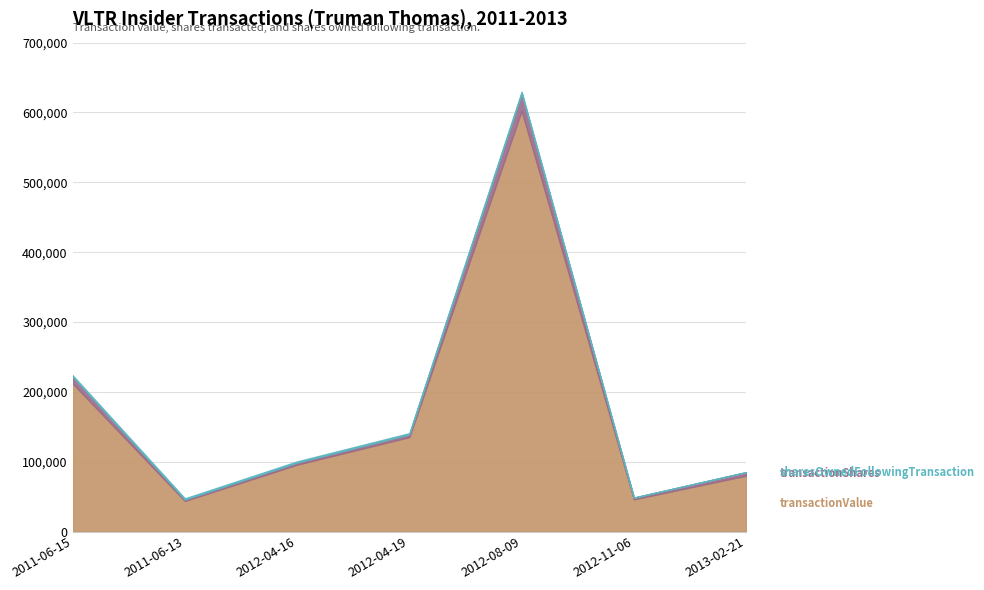

What is the label of the 3rd point from the right?

2012-08-09